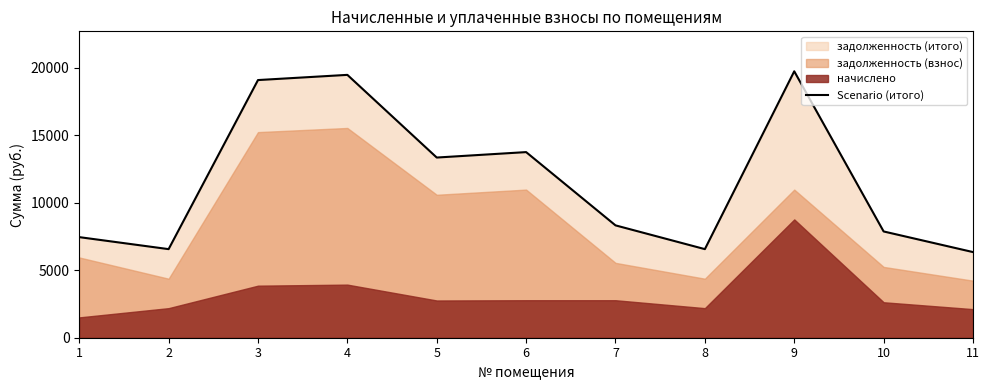

Where is the data nearest to the value 13051?

5